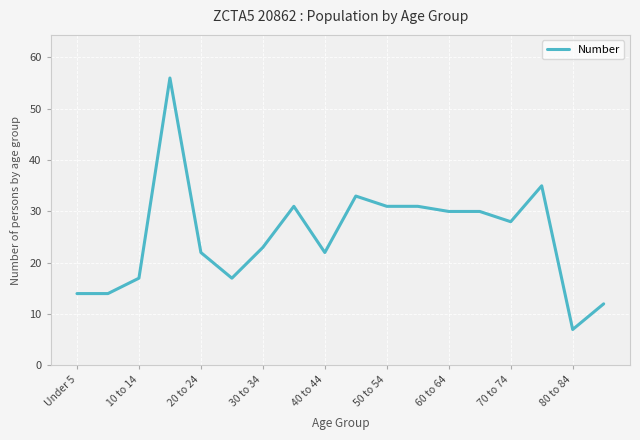

What is the smallest value displayed?

7